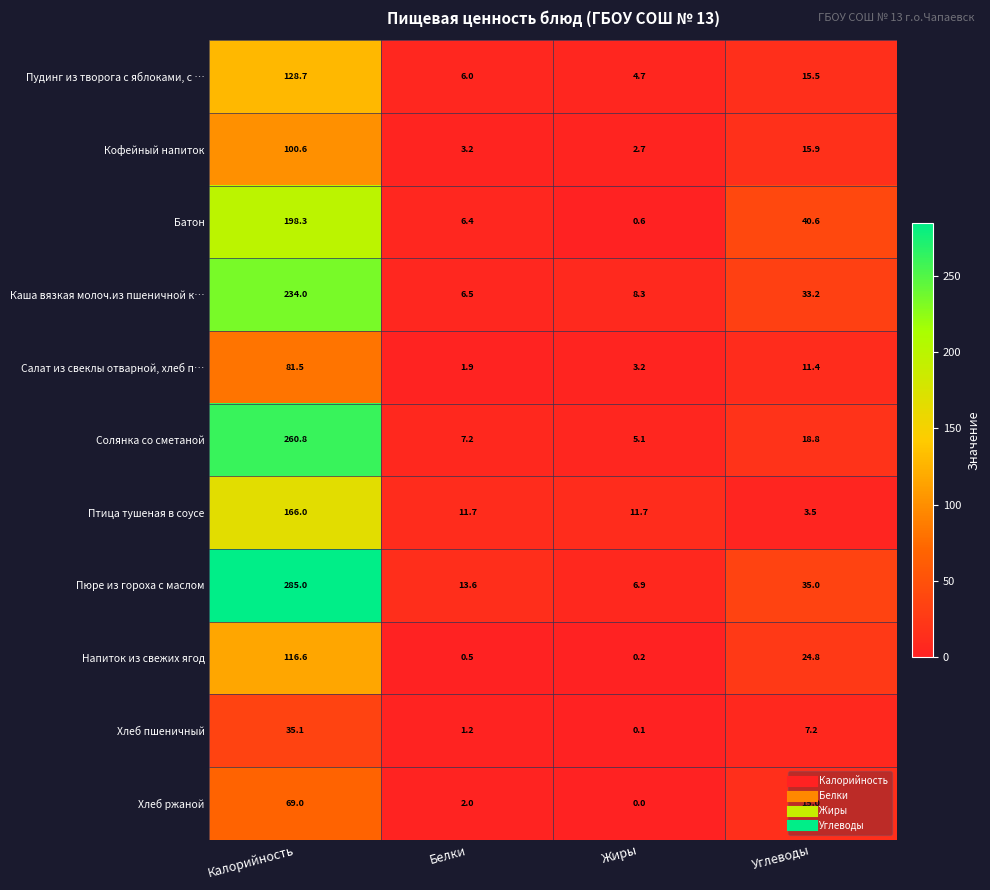

What is the average value of the Солянка со сметаной series?

73.0